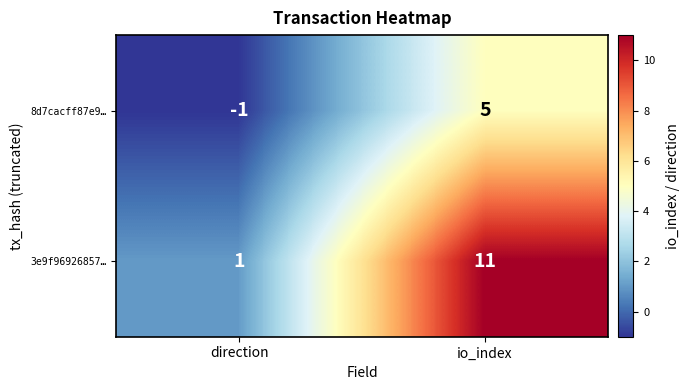

What is the greatest value displayed?

11